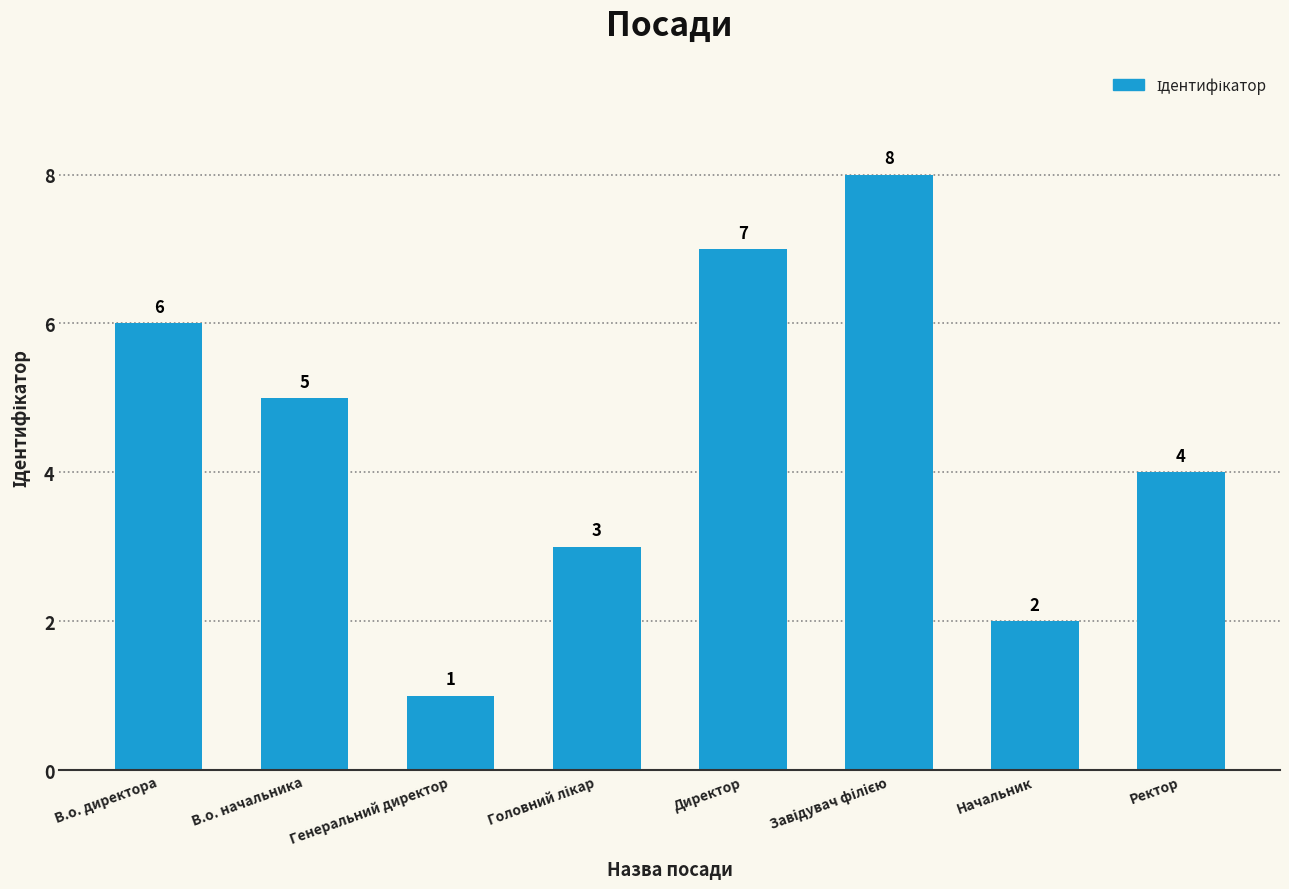

What is the sum of all values?

36